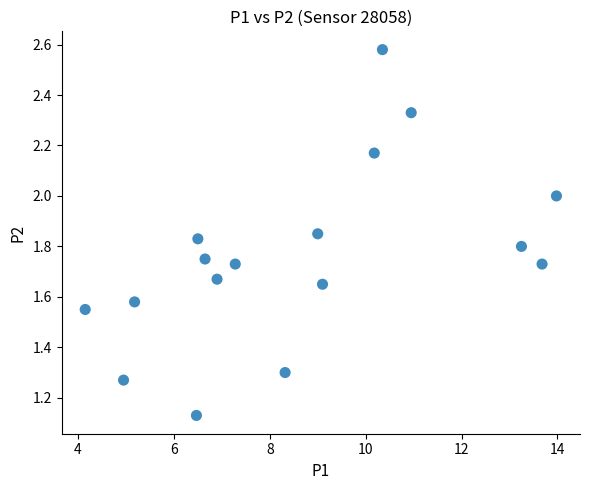

What is the range of X values (max minus min)?

9.8